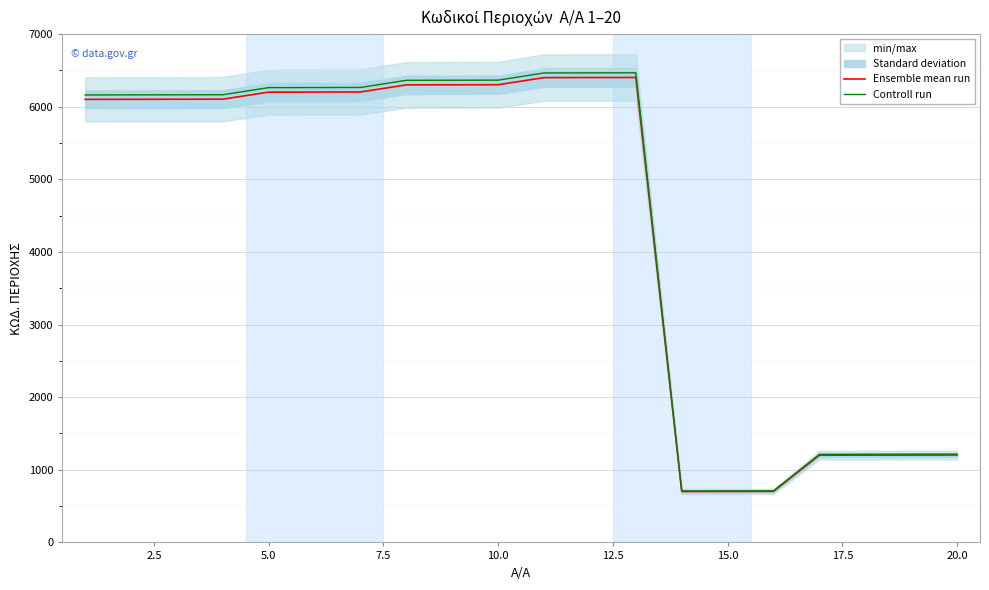

What is the minimum value for Ensemble mean run?

701.0